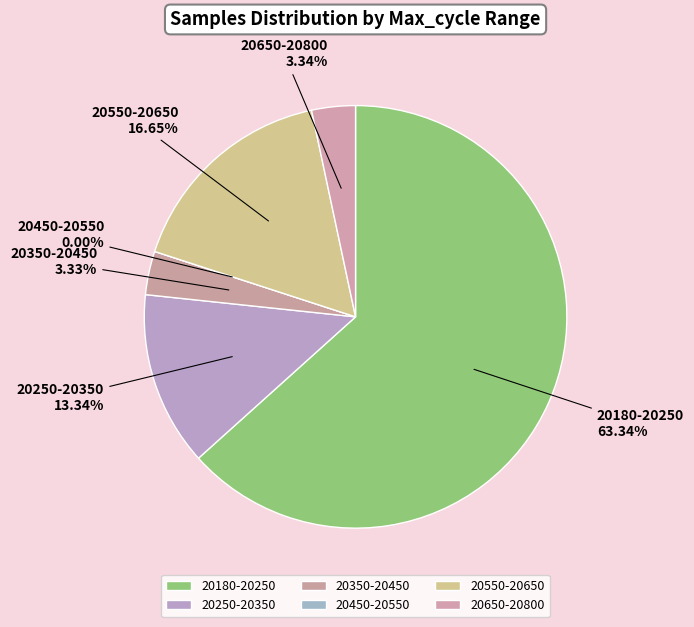

Between 28 and 28, which is larger?

28